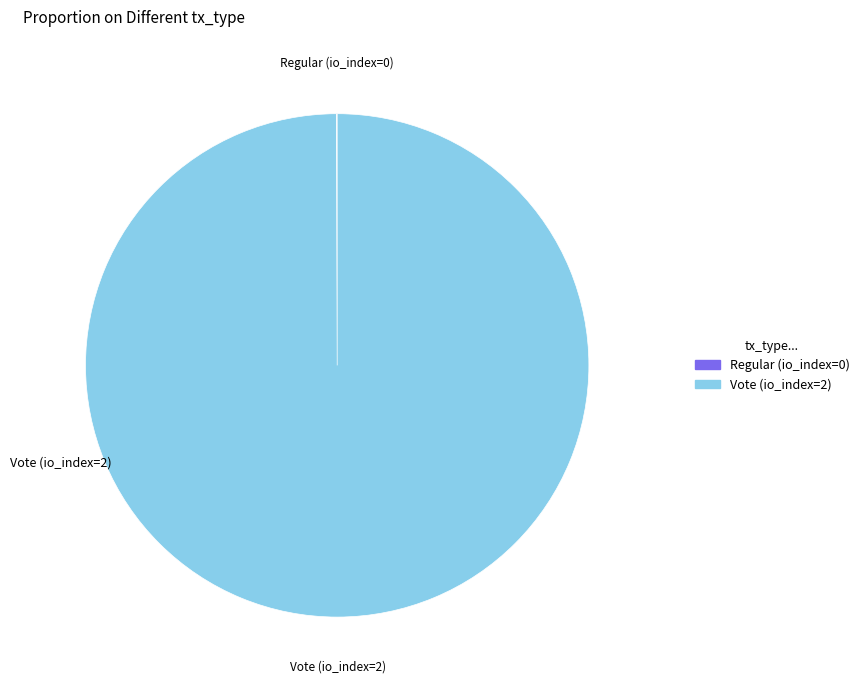

Which category accounts for the majority?

Vote (io_index=2)